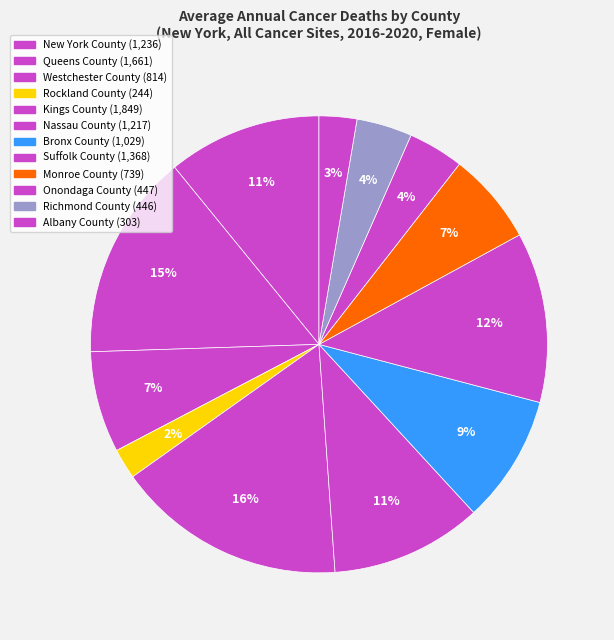

How much of the chart is everything except Rockland County?

97.9%